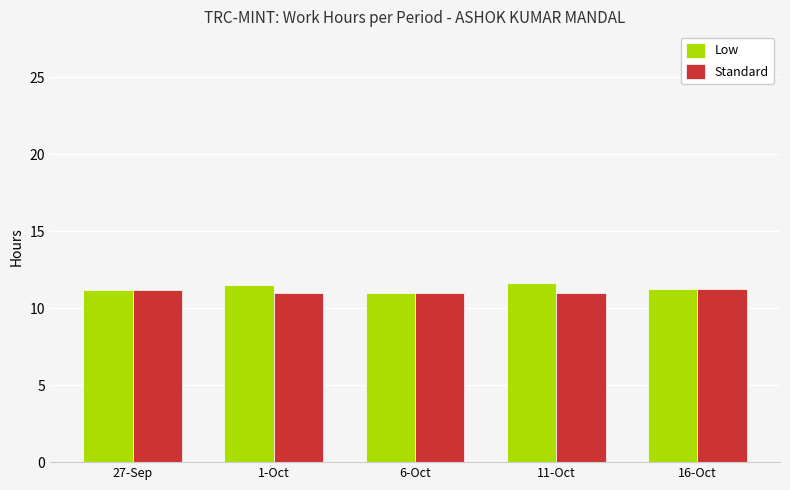

What position from the right is 27-Sep?

5